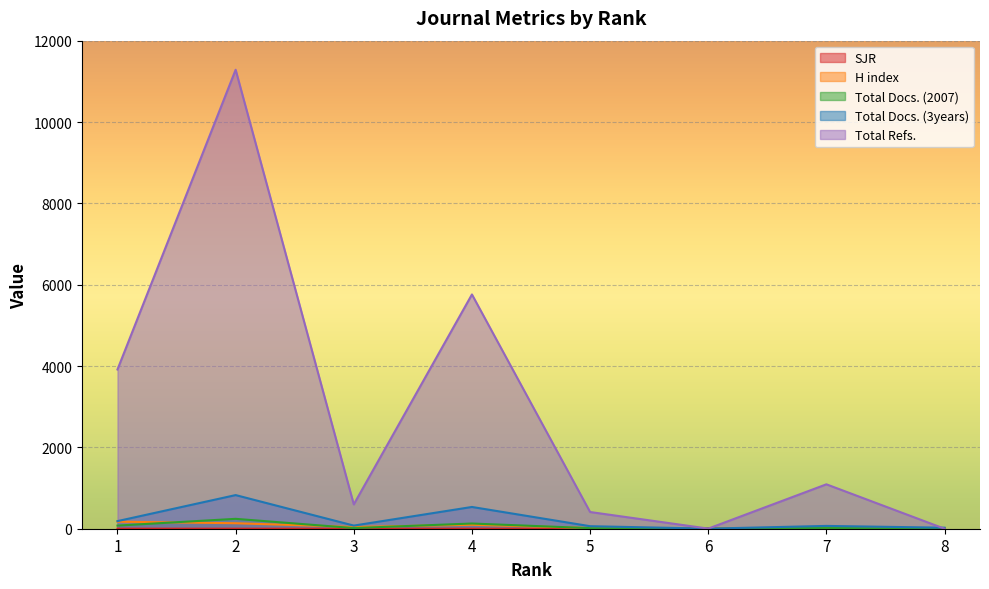

Is it true that SJR equals 0.6 at 4?

True